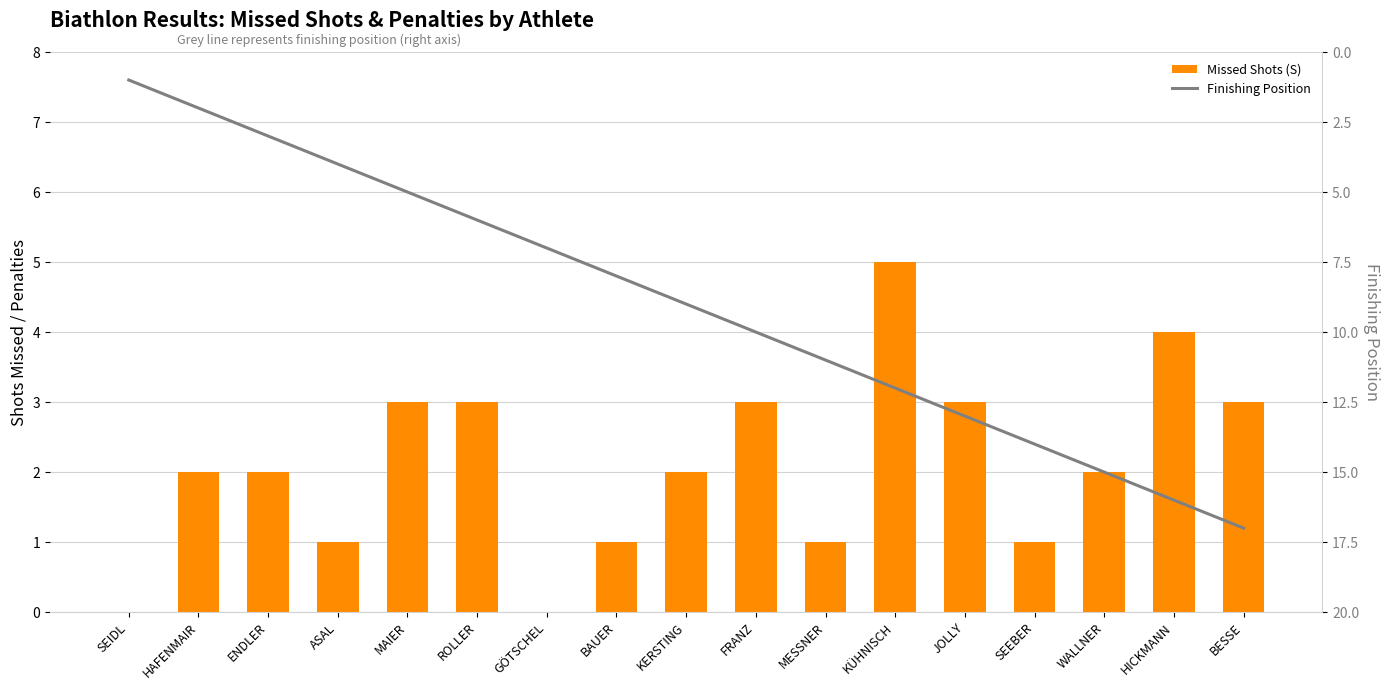

What is the value of the Finishing Position bar at the 13th from the left?

13